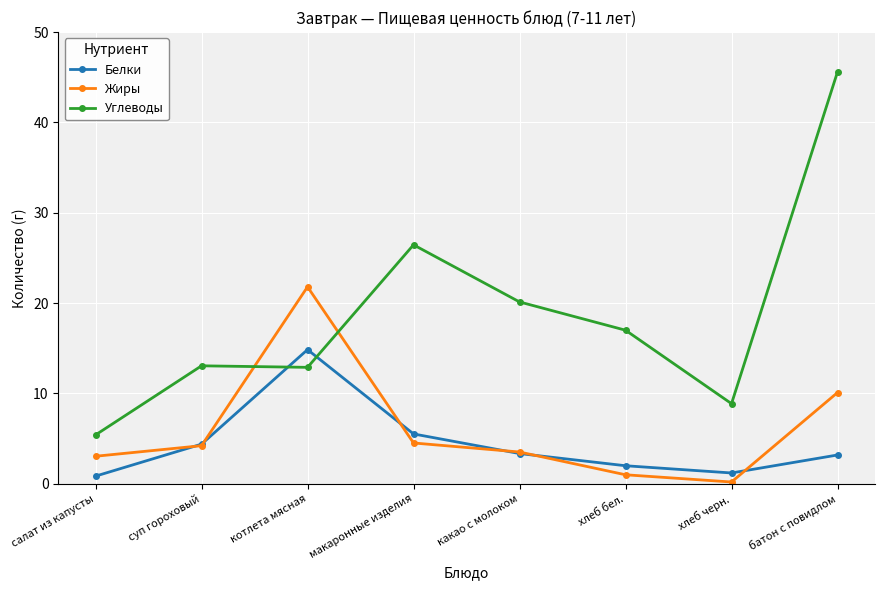

How many interior local valleys does the Белки series have?

1